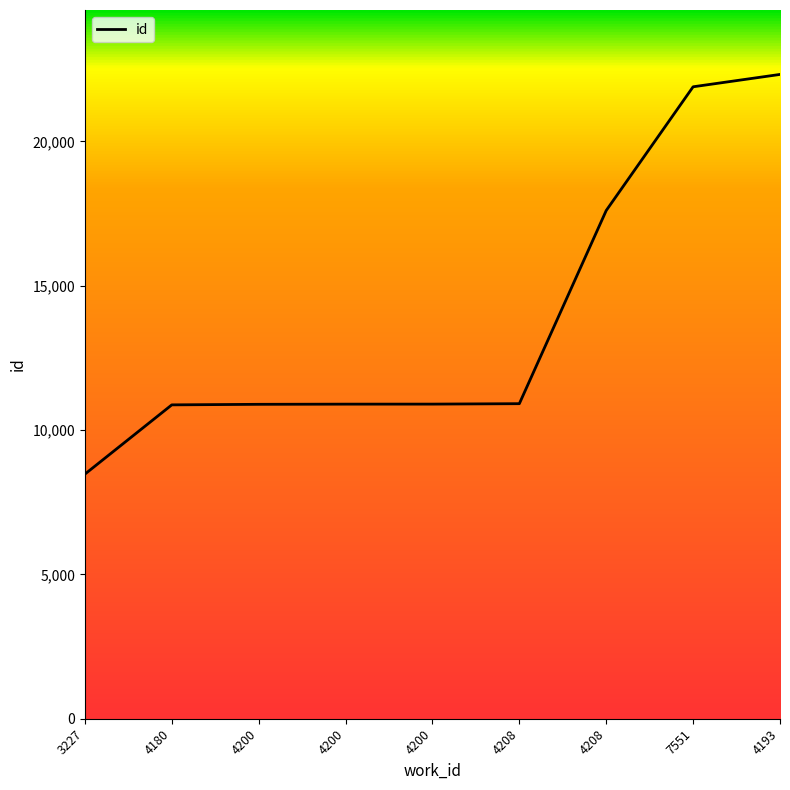

Read the value at 4200.

10897